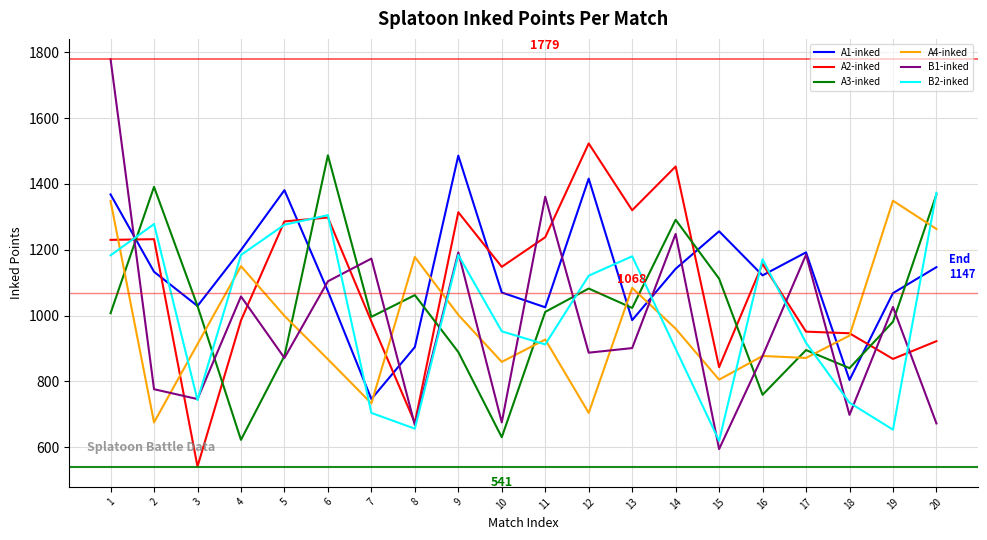

Which category has the highest value across all series?

1